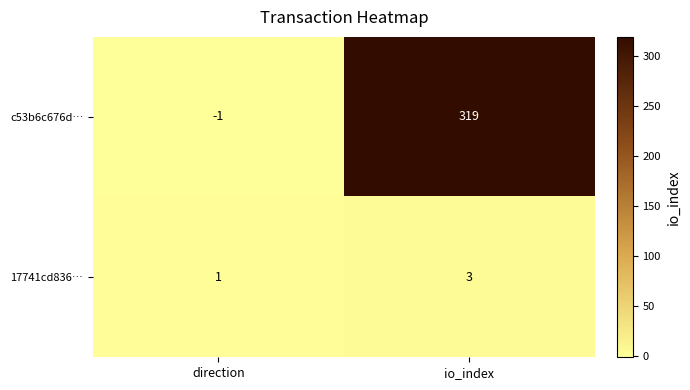

Rank the series by their maximum value, from lowest to highest.

17741cd836…, c53b6c676d…